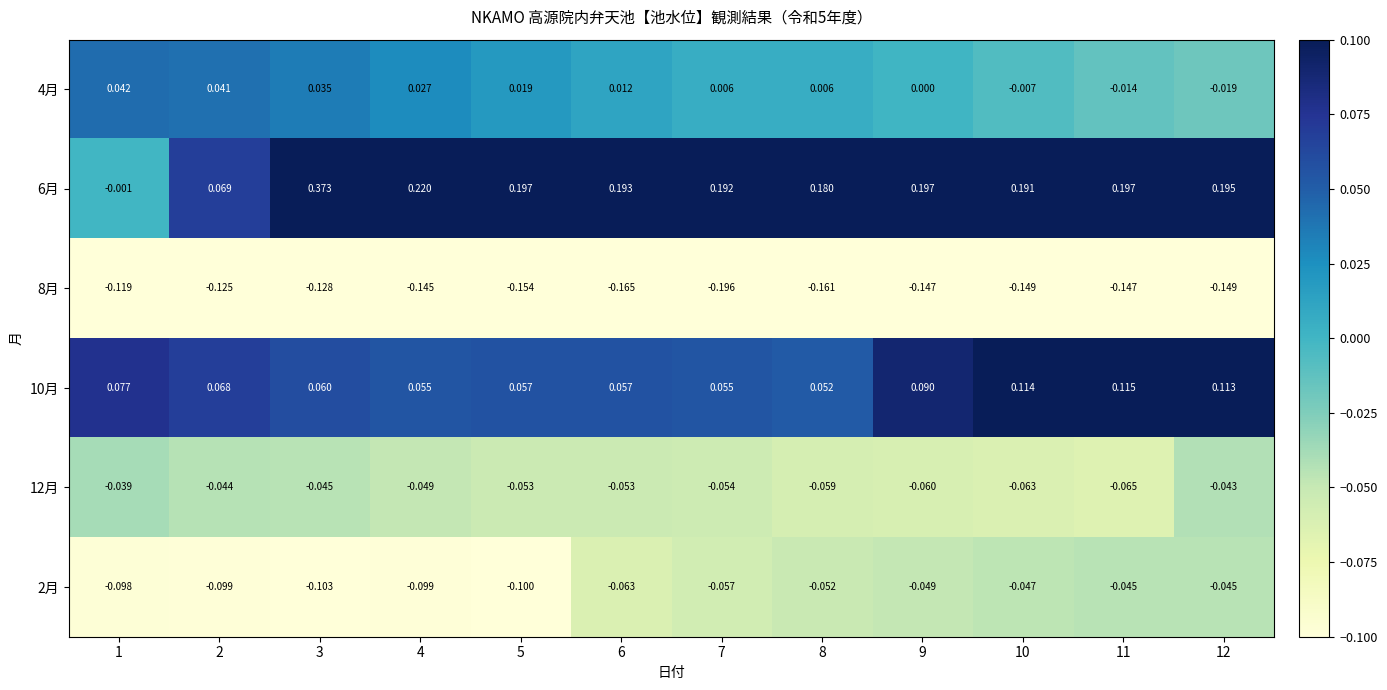

Is the value of 10月 at 5 greater than the value of 8月 at 6?

Yes